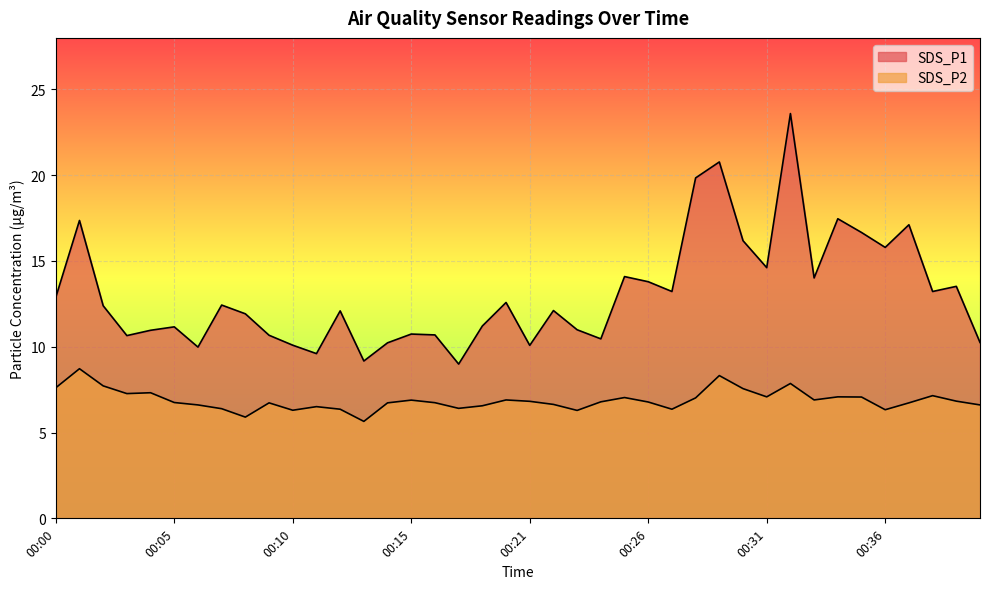

What is the sum of the SDS_P2 values at 00:08 and 00:03?

13.2